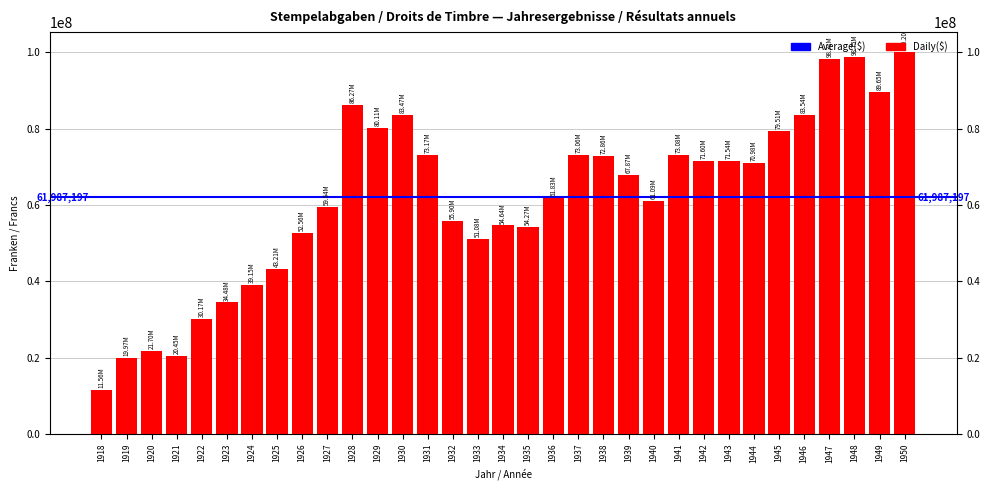

What is the value of the 5th bar from the left?

30172380